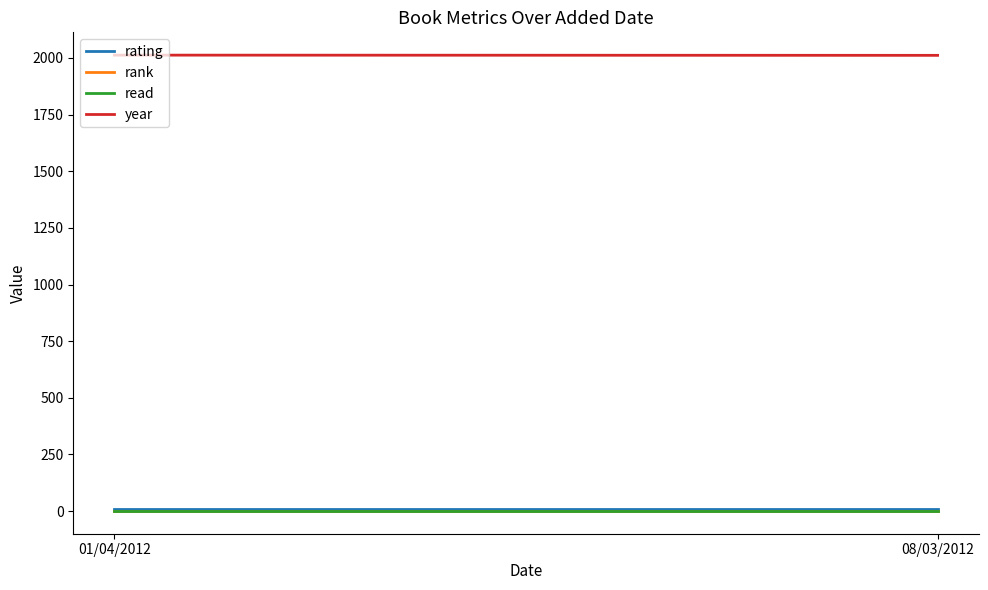

How many lines are shown in the chart?

4